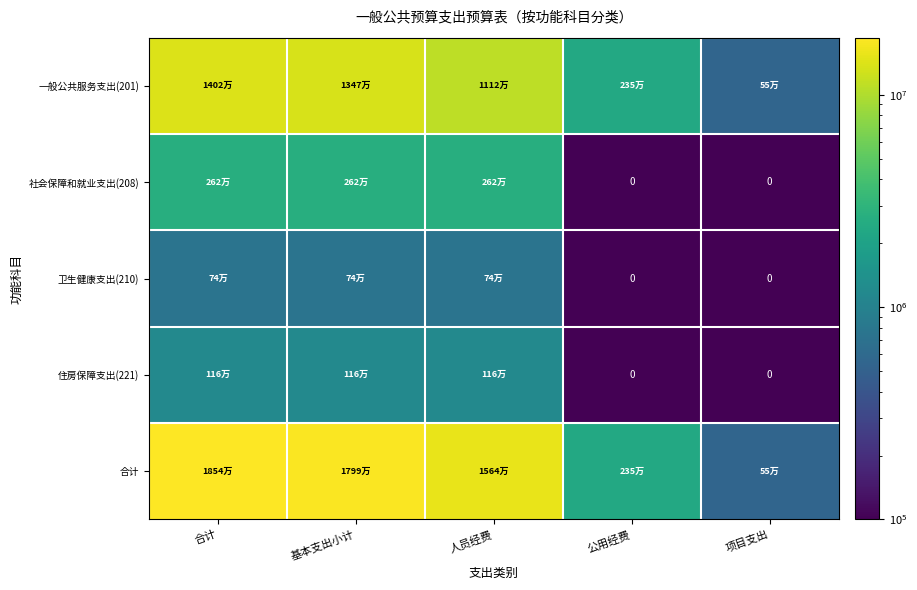

What is the highest value of the 社会保障和就业支出(208) series?

2624569.0